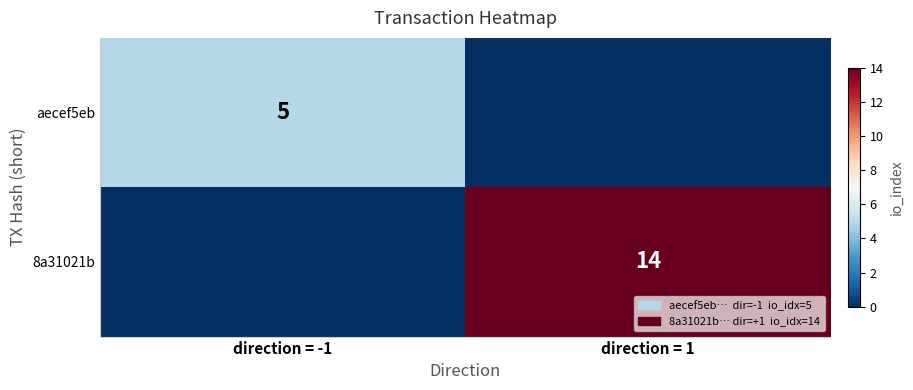

Is it true that 8a31021b equals 14 at direction = 1?

True